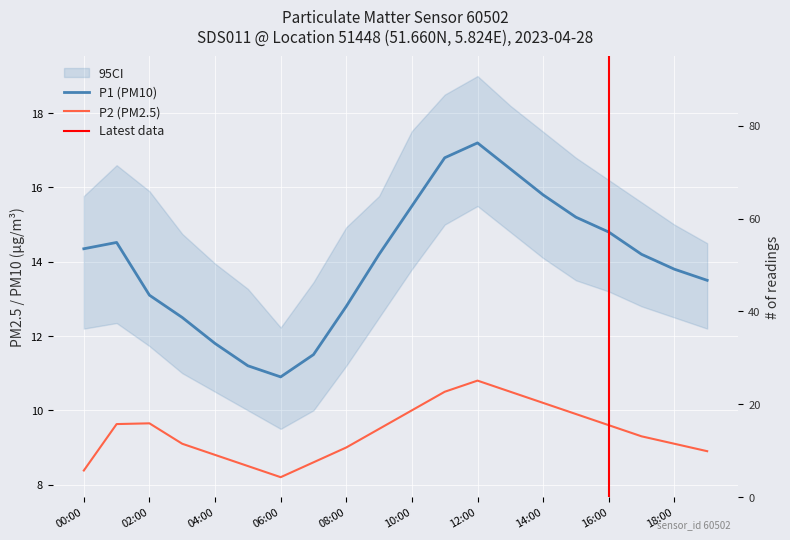

Between 00:00 and 12:00, which series saw the biggest shift?

P1